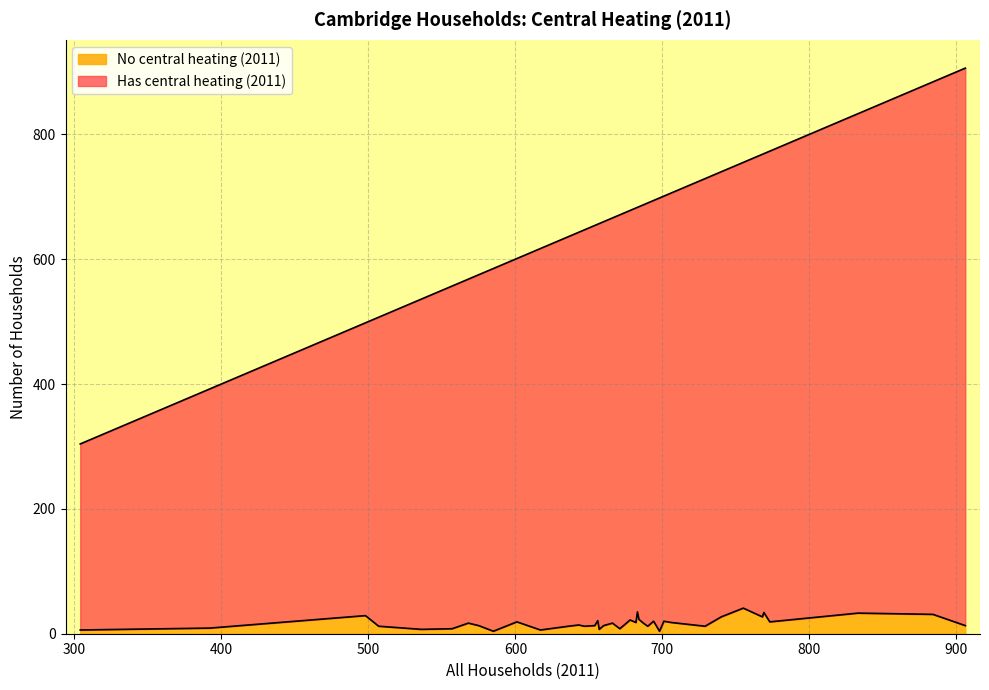

What is the sum of the No central heating (2011) values at 32 and 3?

38